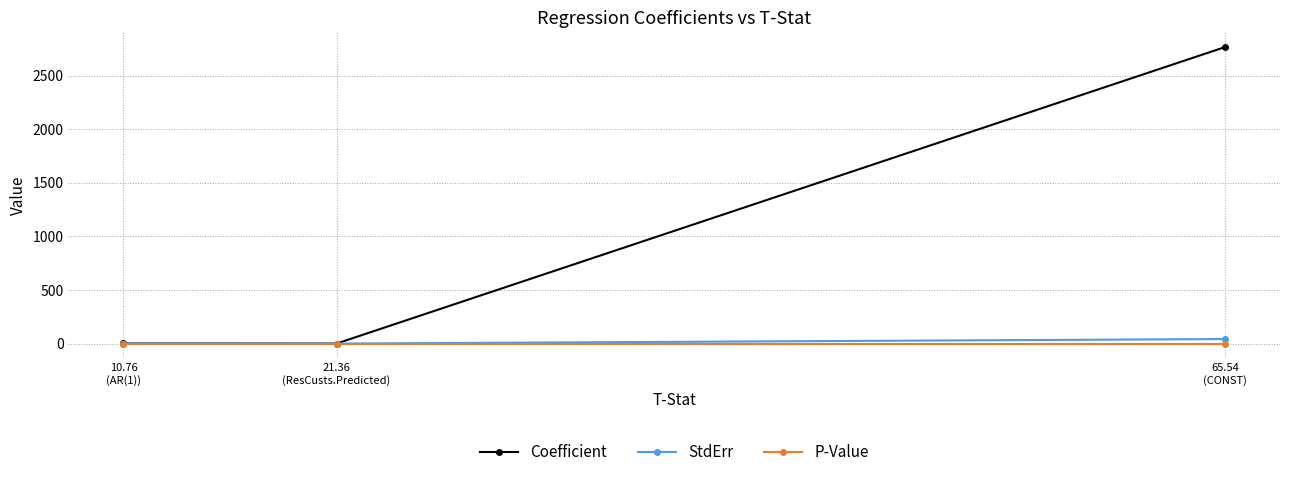

What is the spread (max minus min) of values at 65.54
(CONST)?

2765.2